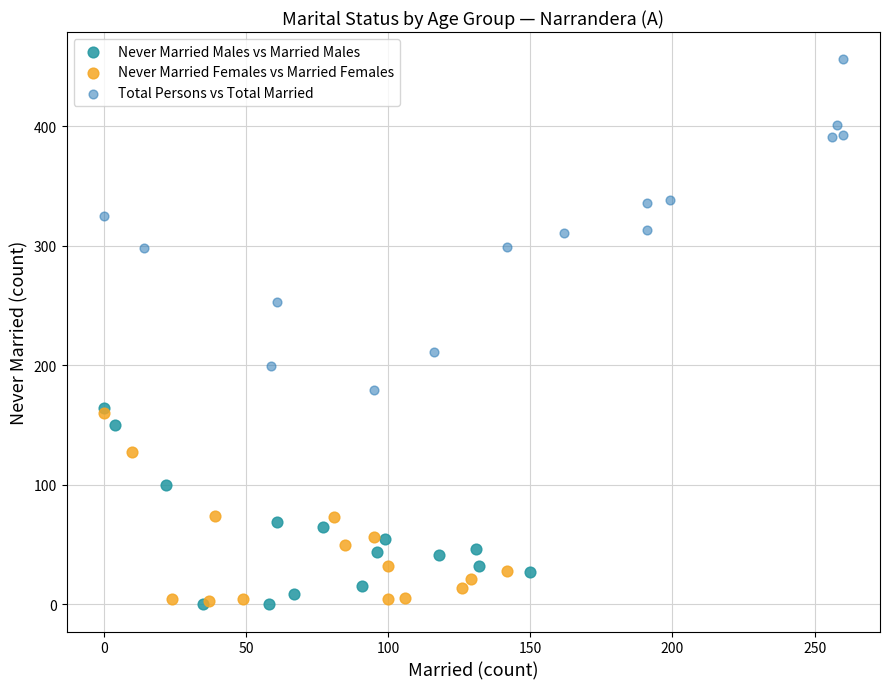

Which series contains the highest Y value?

Total Persons vs Total Married